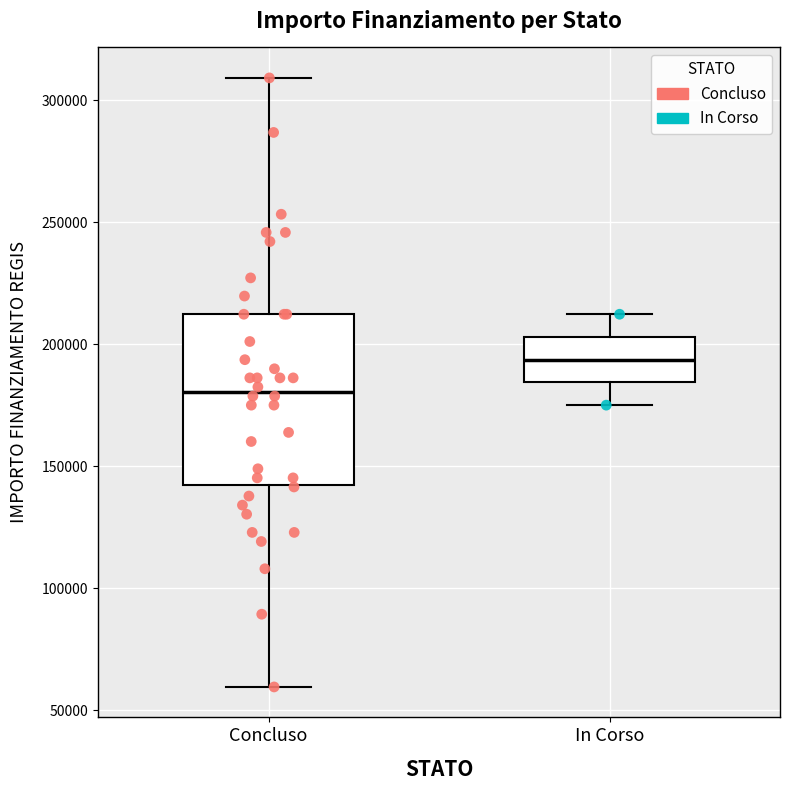

Where does the upper whisker of the box for Concluso end on the y-axis? The values are not printed on the chart, so give them approximately, as read against the axis.

310000